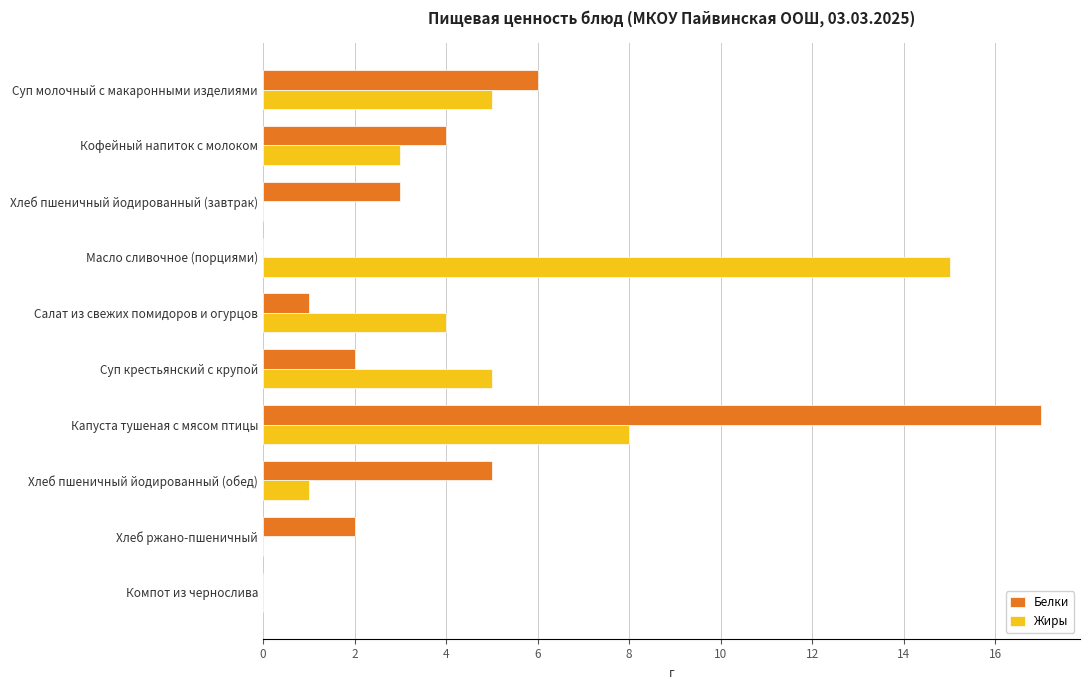

What is the maximum value for Белки?

17